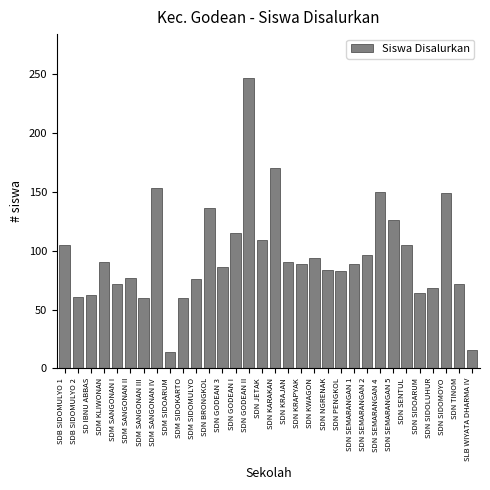

What is the change in value from SDM SIDOARUM to SDN SEMARANGAN 2?

+82